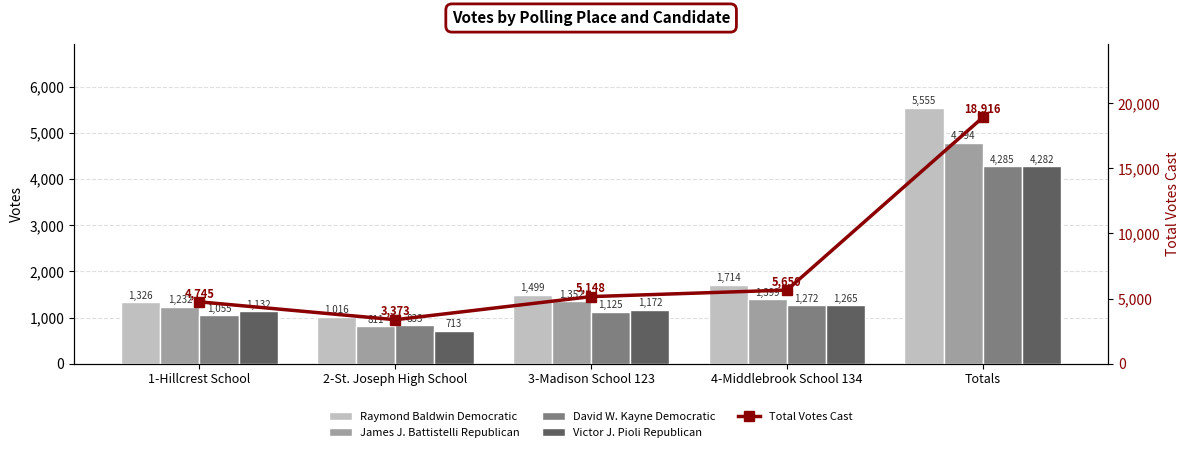

Is it true that Total Votes Cast equals 6947 at 1-Hillcrest School?

False